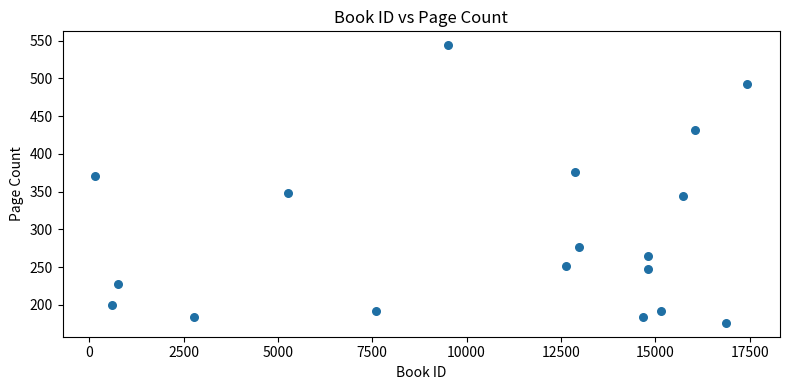

What is the range of X values (max minus min)?

17281